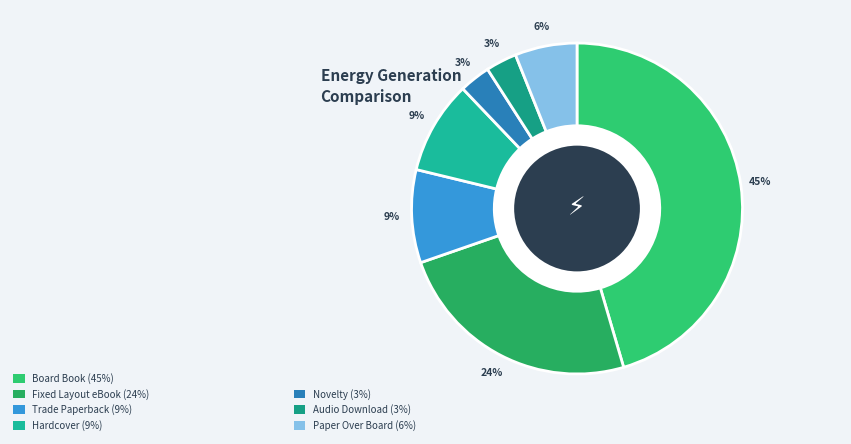

Count the number of slices in the pie.

7